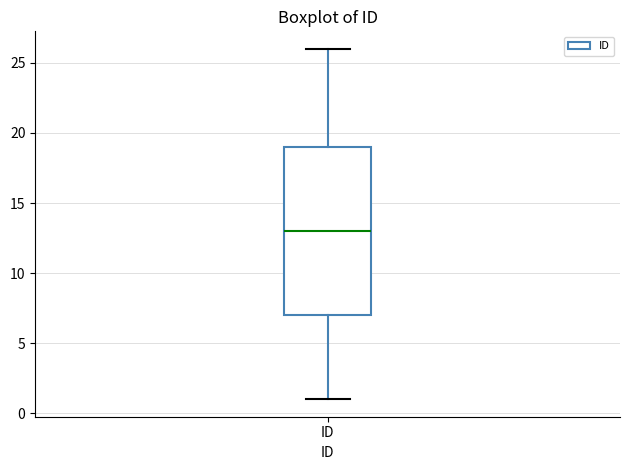

Where does the lower whisker of the box for ID end on the y-axis? The values are not printed on the chart, so give them approximately, as read against the axis.

1